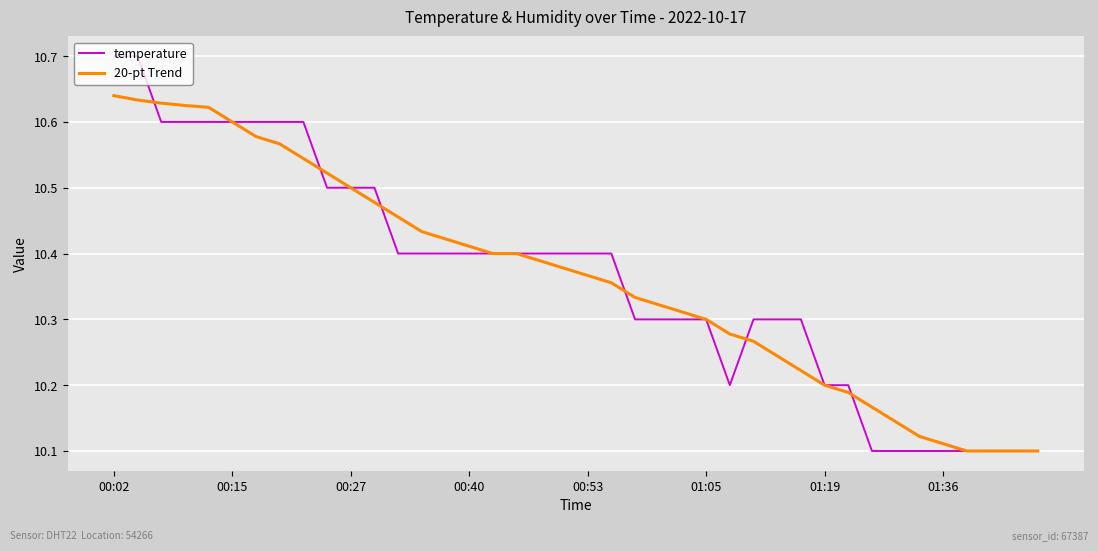

What are all the series names shown in the legend?

temperature, 20-pt Trend